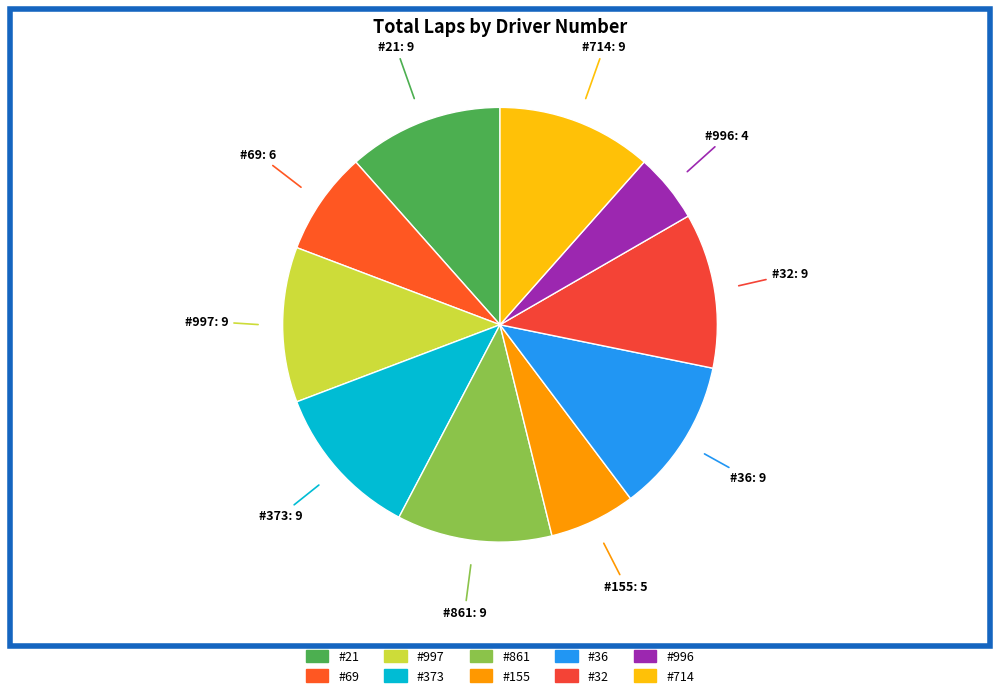

How many slices are in this pie chart?

10